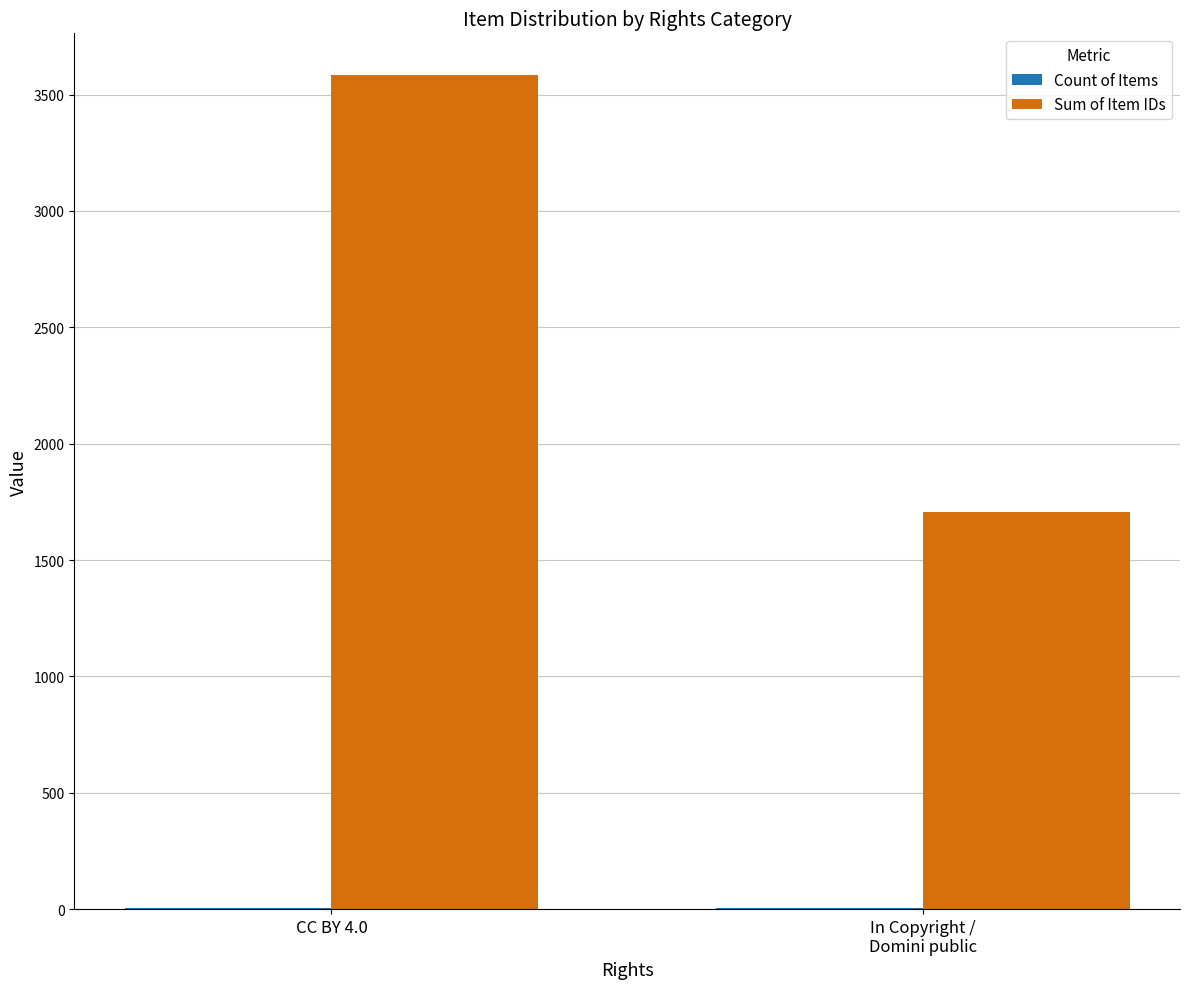

At which category does the chart reach its peak across all series?

CC BY 4.0